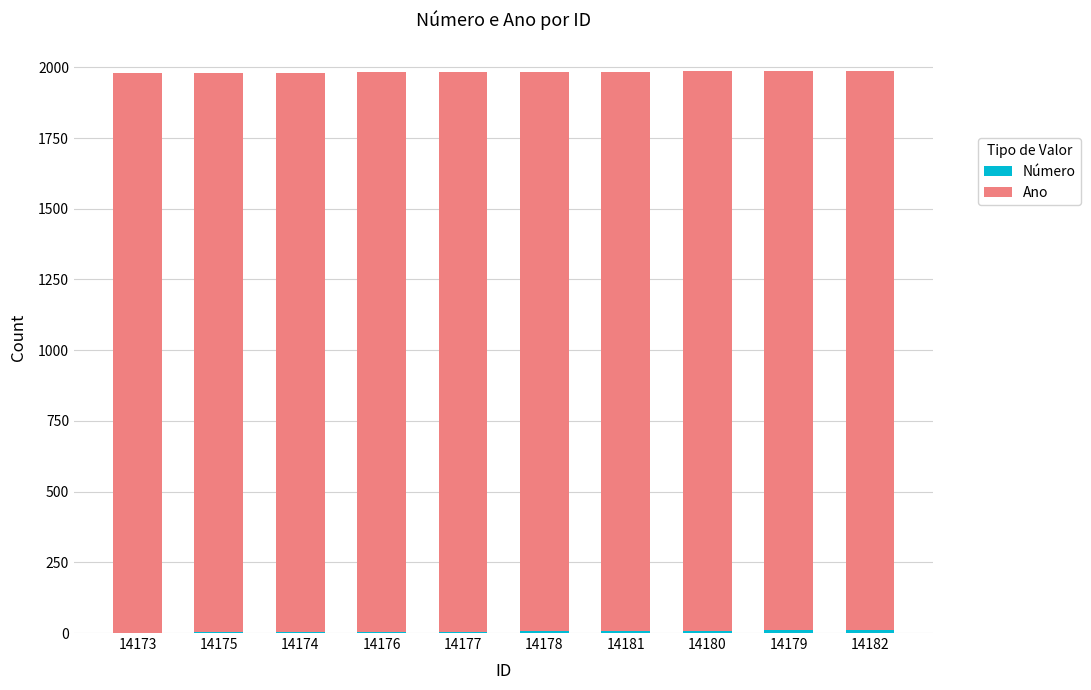

Where does the Número series first go above 6?

14181